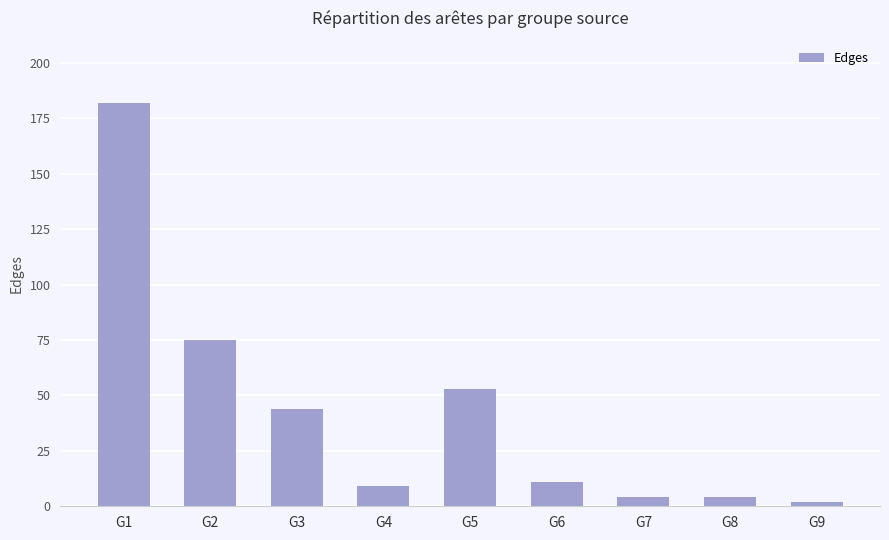

Is it true that the value at G6 is 11?

True